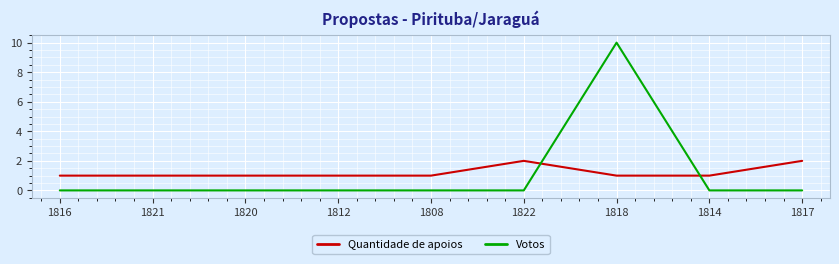

What is the spread (max minus min) of values at 1818?

9